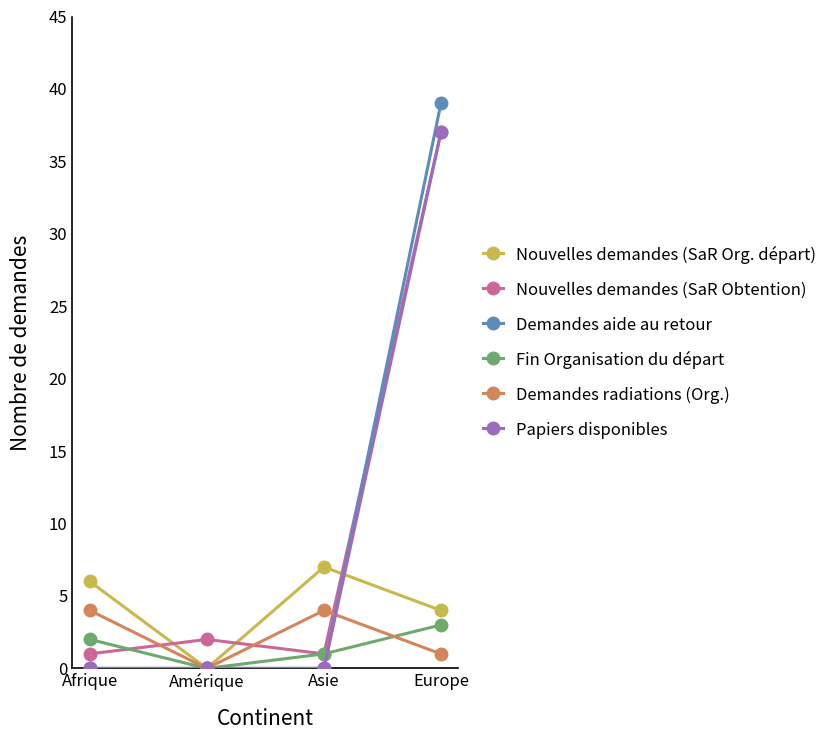

At which category is the sum across all series the highest?

Europe